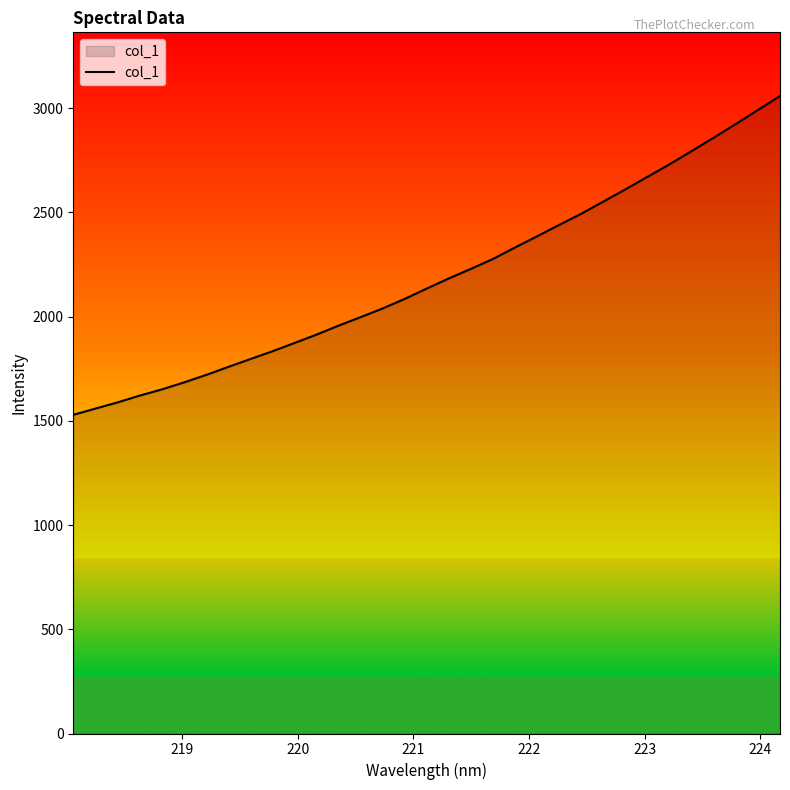

What is the average value?

2190.2